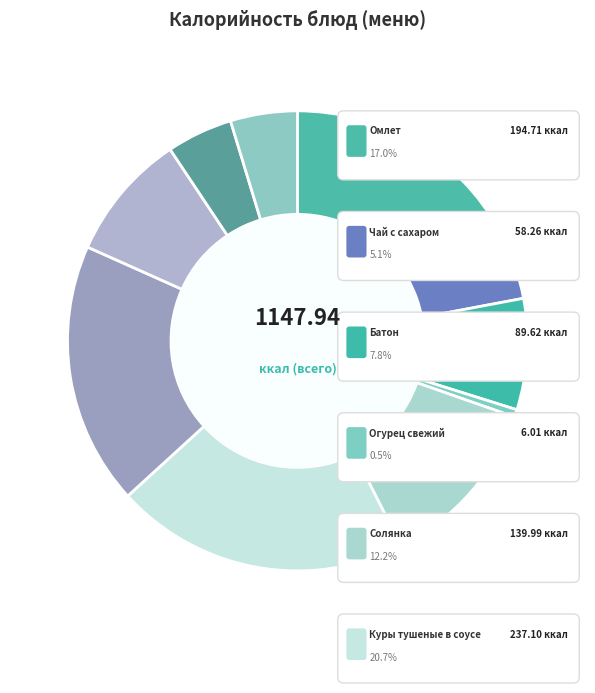

Which category has the smallest portion of the pie?

Огурец свежий